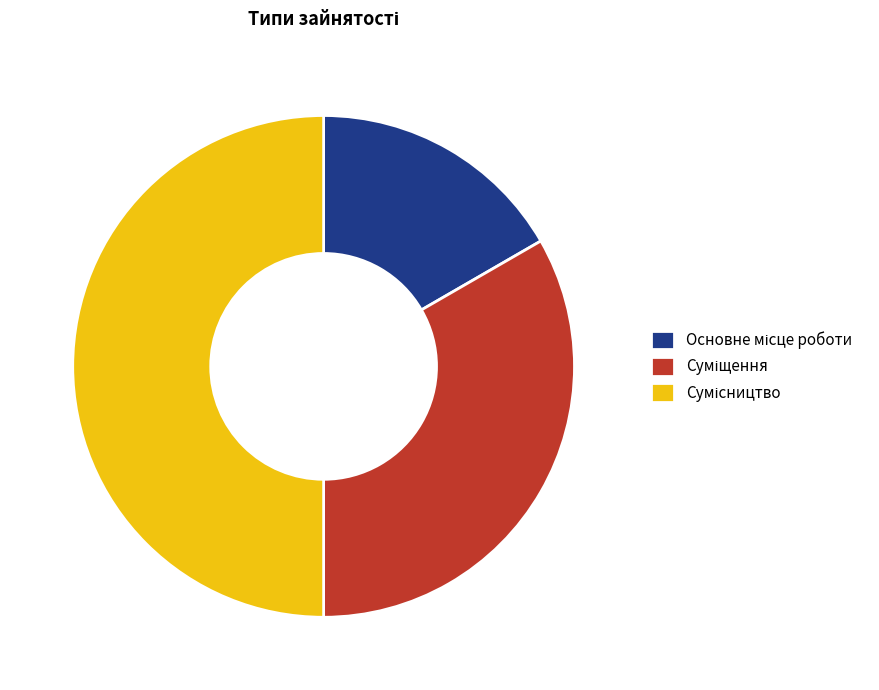

Is there a majority slice in this chart?

No